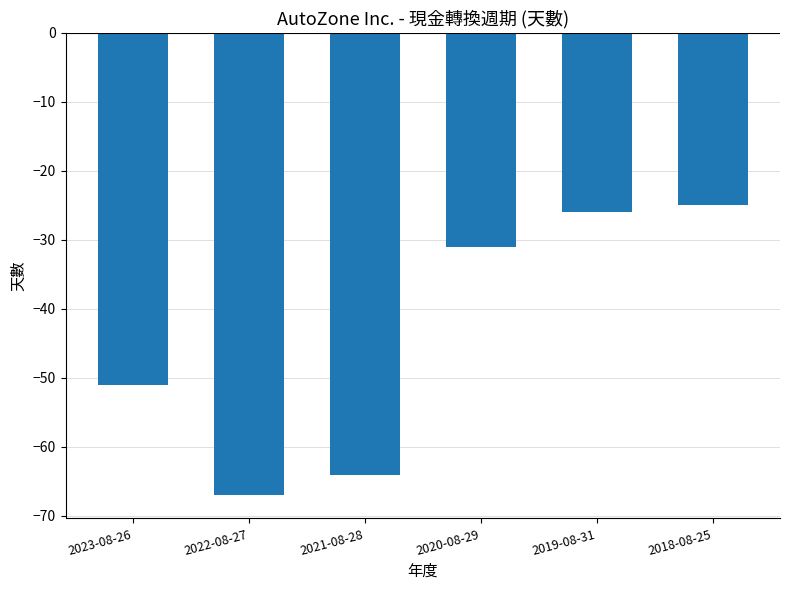

Reading right to left, extract all data points from this chart.

-25	-26	-31	-64	-67	-51